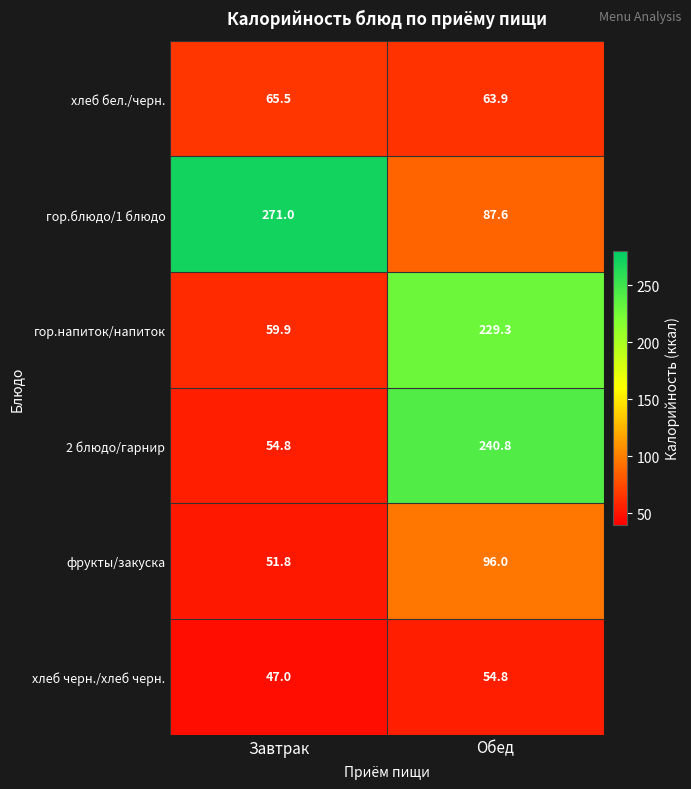

What is the sum of the фрукты/закуска values at Обед and Завтрак?

147.8